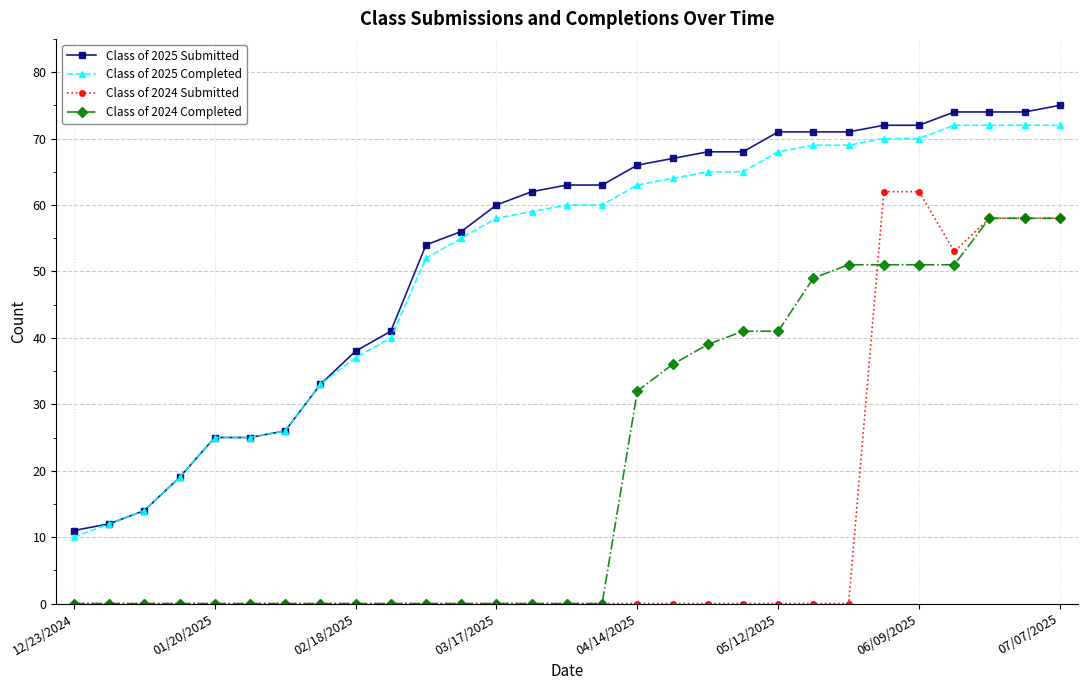

Reading right to left, list all the values displayed in this chart.

Class of 2025 Submitted: 75	74	74	74	72	72	71	71	71	68	68	67	66	63	63	62	60	56	54	41	38	33	26	25	25	19	14	12	11
Class of 2025 Completed: 72	72	72	72	70	70	69	69	68	65	65	64	63	60	60	59	58	55	52	40	37	33	26	25	25	19	14	12	10
Class of 2024 Submitted: 58	58	58	53	62	62	0	0	0	0	0	0	0	0	0	0	0	0	0	0	0	0	0	0	0	0	0	0	0
Class of 2024 Completed: 58	58	58	51	51	51	51	49	41	41	39	36	32	0	0	0	0	0	0	0	0	0	0	0	0	0	0	0	0